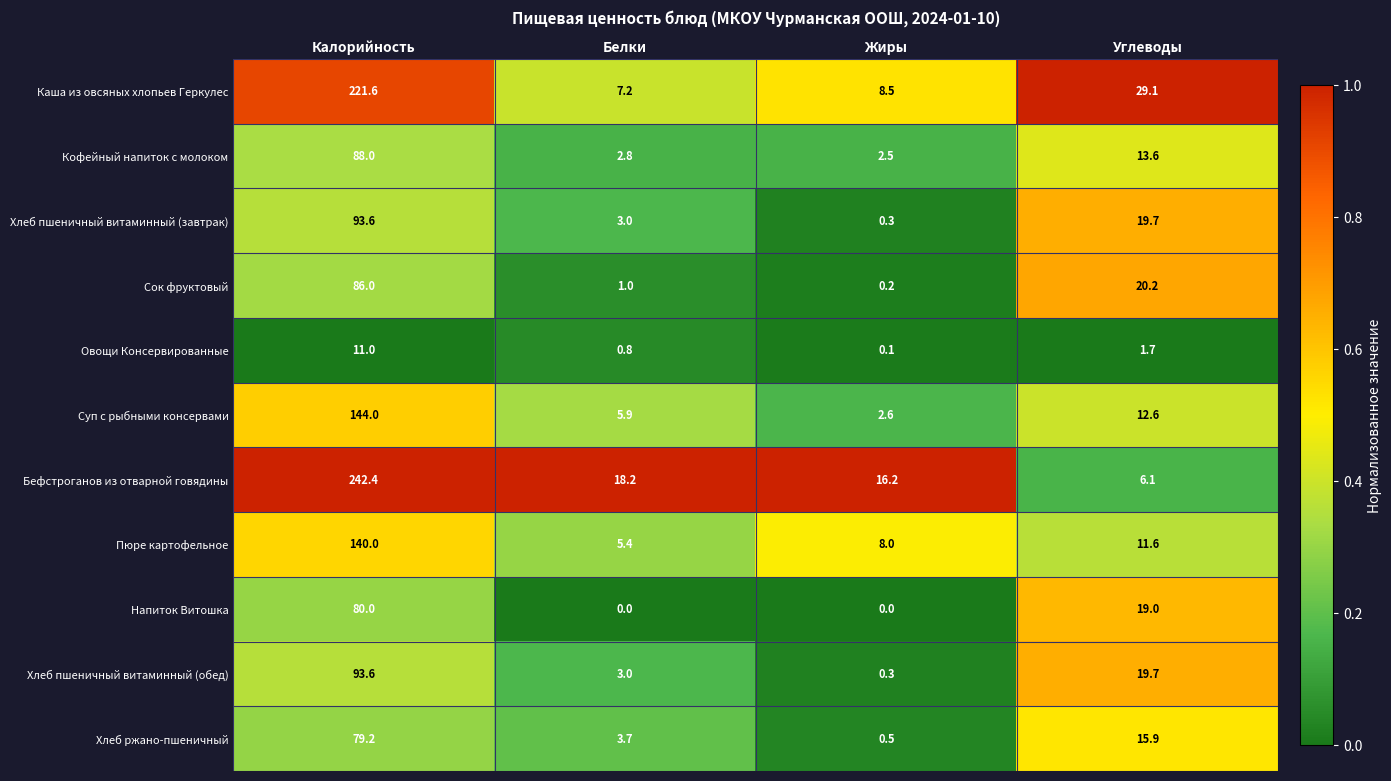

How many series are shown in this chart?

11